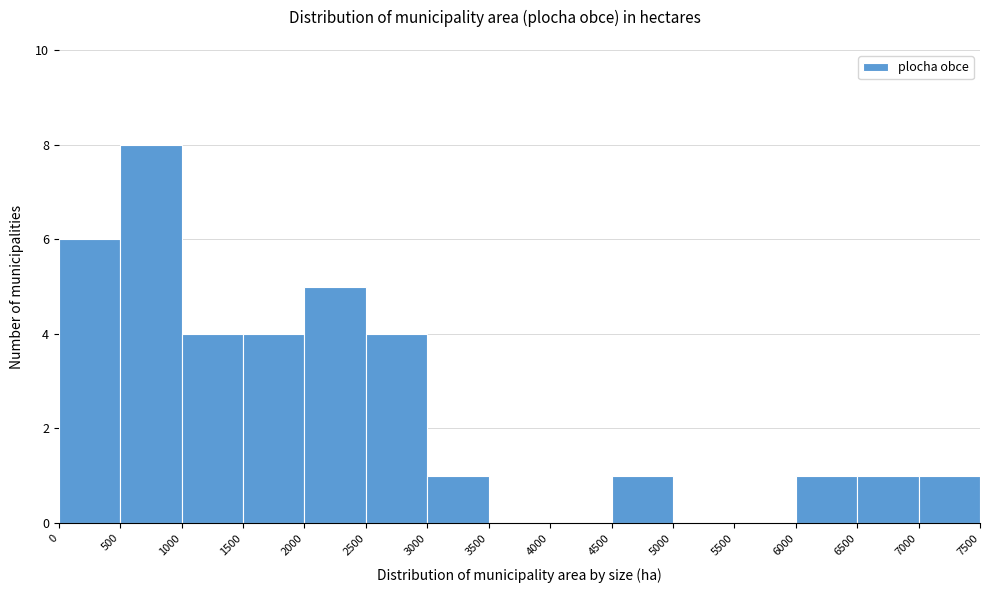

Reading left to right, list every bar in this chart as the range it spans on the x-axis followed by its height. The values are not printed on the chart, so give them approximately, as read against the axis.

0 to 500: 6
500 to 1000: 8
1000 to 1500: 4
1500 to 2000: 4
2000 to 2500: 5
2500 to 3000: 4
3000 to 3500: 1
3500 to 4000: 0
4000 to 4500: 0
4500 to 5000: 1
5000 to 5500: 0
5500 to 6000: 0
6000 to 6500: 1
6500 to 7000: 1
7000 to 7500: 1